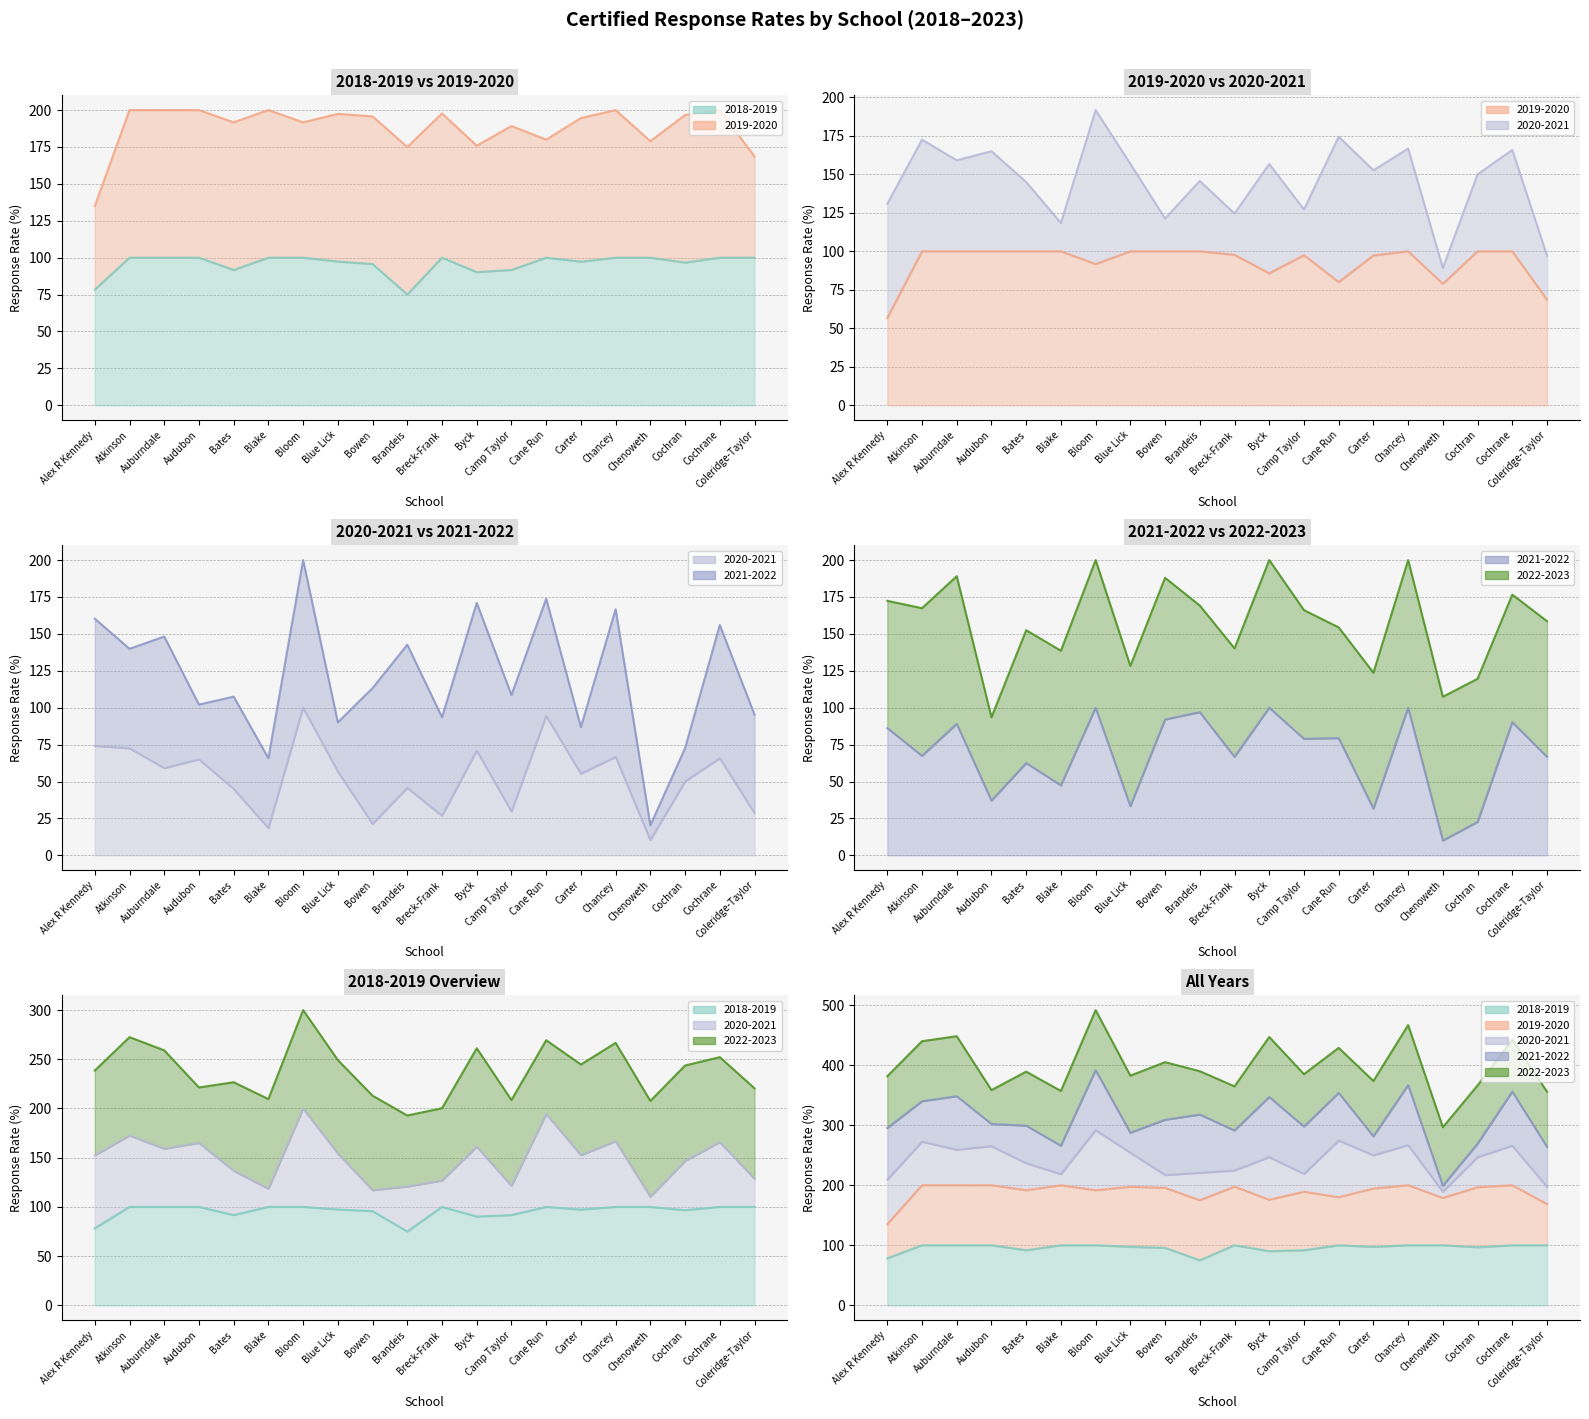

What is the difference between the second highest and minimum values in the 2018-2019 series?

25.0